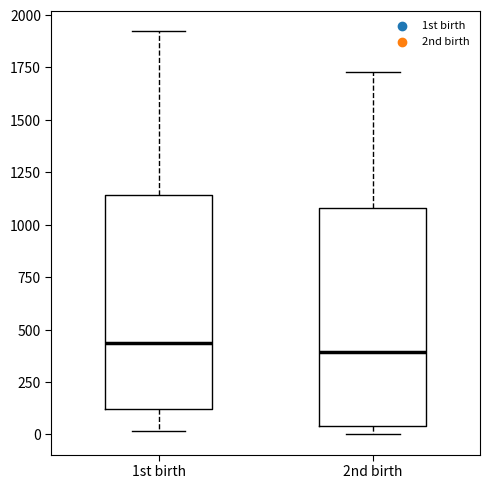

Reading left to right, transcribe this box plot: for each box, give where its median line is, the range the box spans, and where its two whiskers end, as read against the y-axis. The values are not printed on the chart, so give them approximately, as read against the axis.

1st birth: median 450, box 100 to 1150, whiskers 0 to 1900
2nd birth: median 400, box 50 to 1100, whiskers 0 to 1750